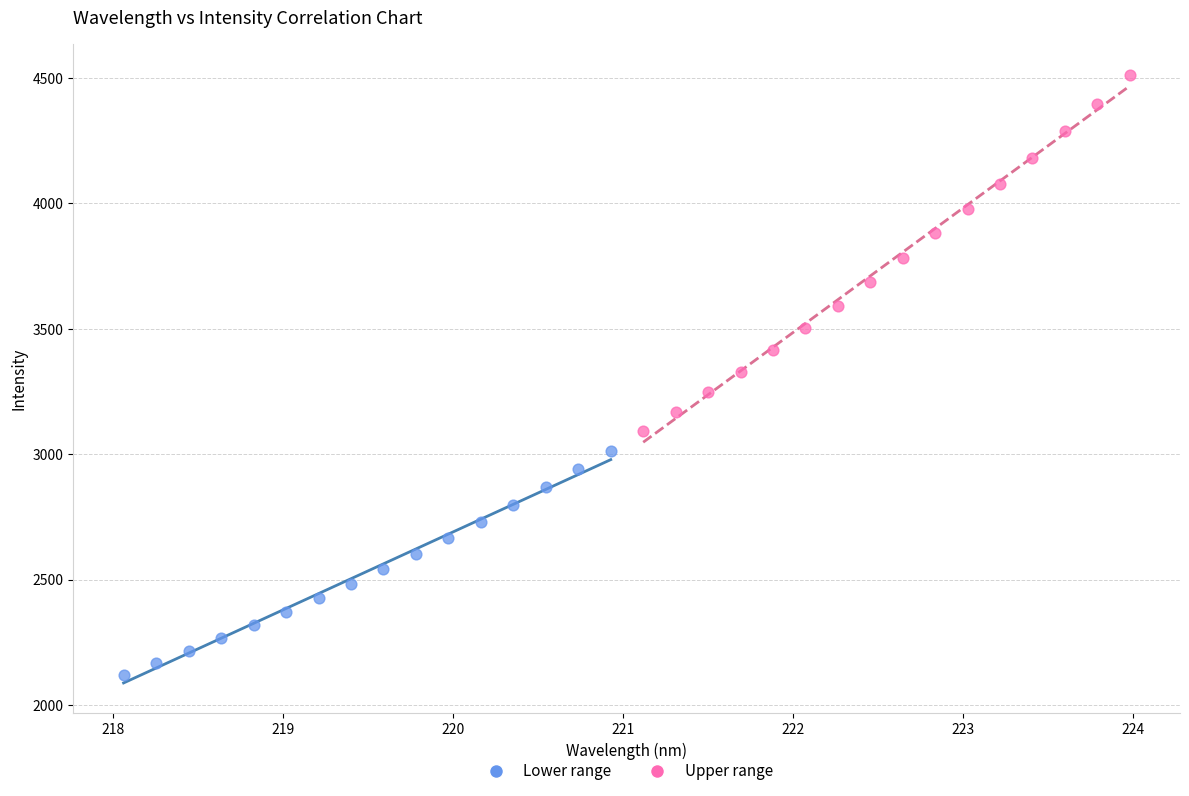

Which series contains the highest Y value?

Upper range